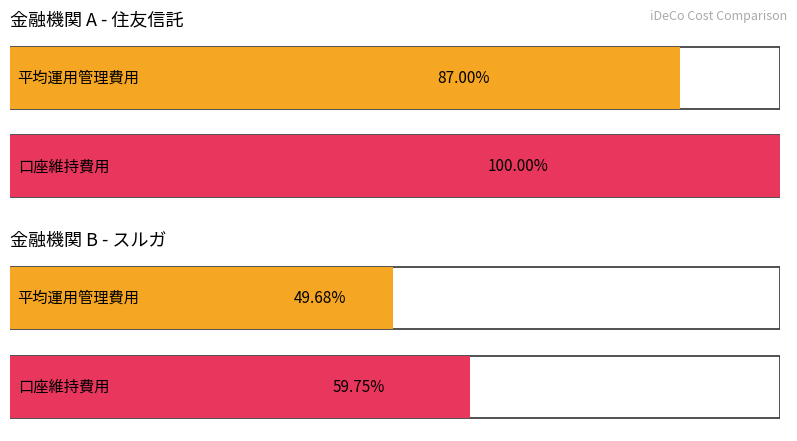

Which label corresponds to the smallest value in the chart?

スルガ